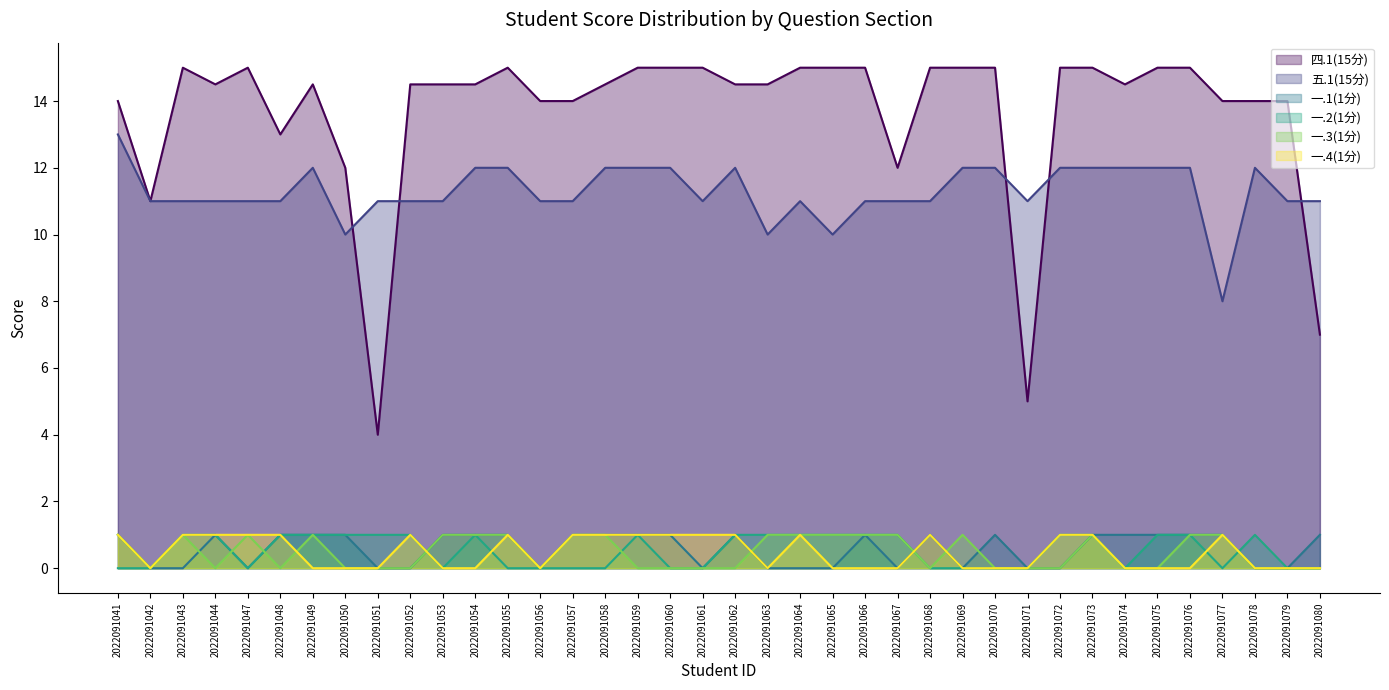

True or false: 一.4(1分) and 四.1(15分) intersect in this chart.

False